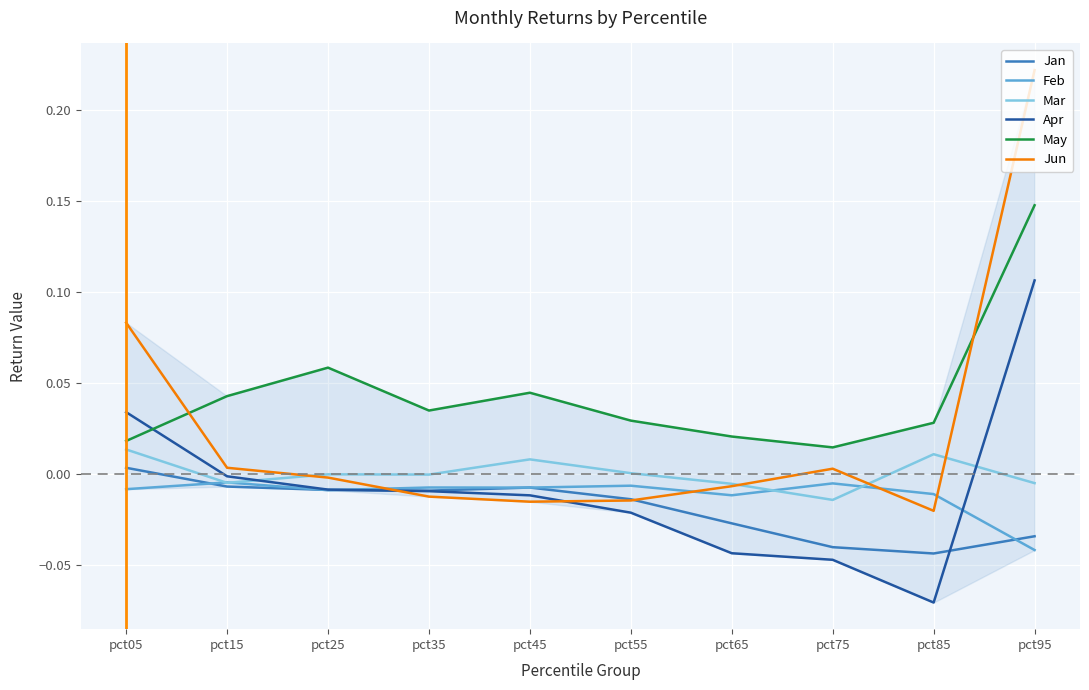

Which series has the largest range (max minus min)?

Jun